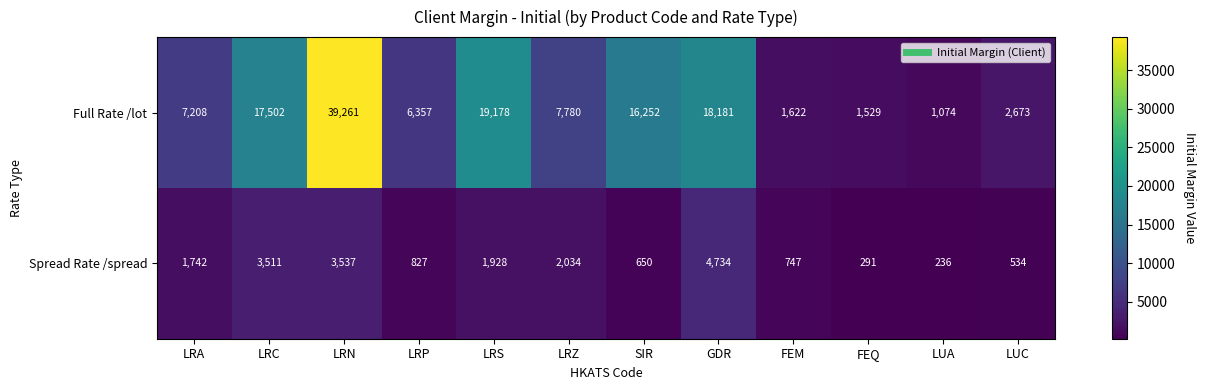

True or false: Spread Rate /spread has a value of 1928 at LRS.

True